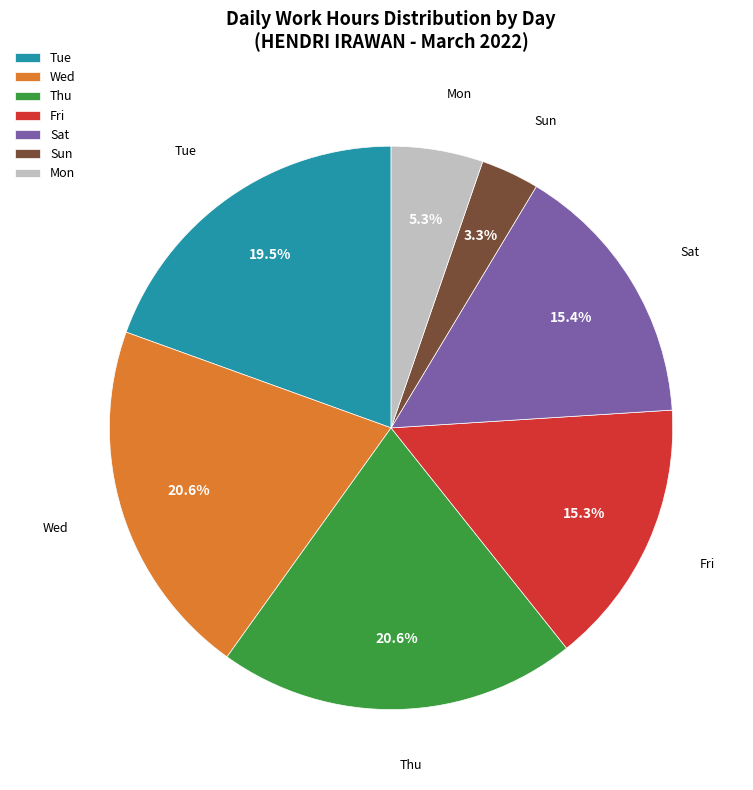

Is it true that Tue is 1% of the pie?

False